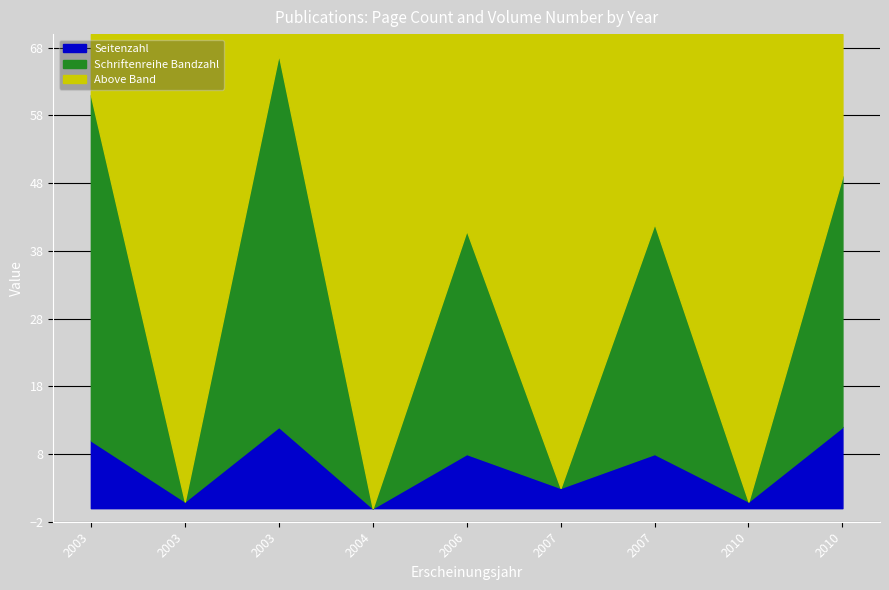

At 2006, list the series in order from largest to smallest.

Schriftenreihe Bandzahl, Seitenzahl